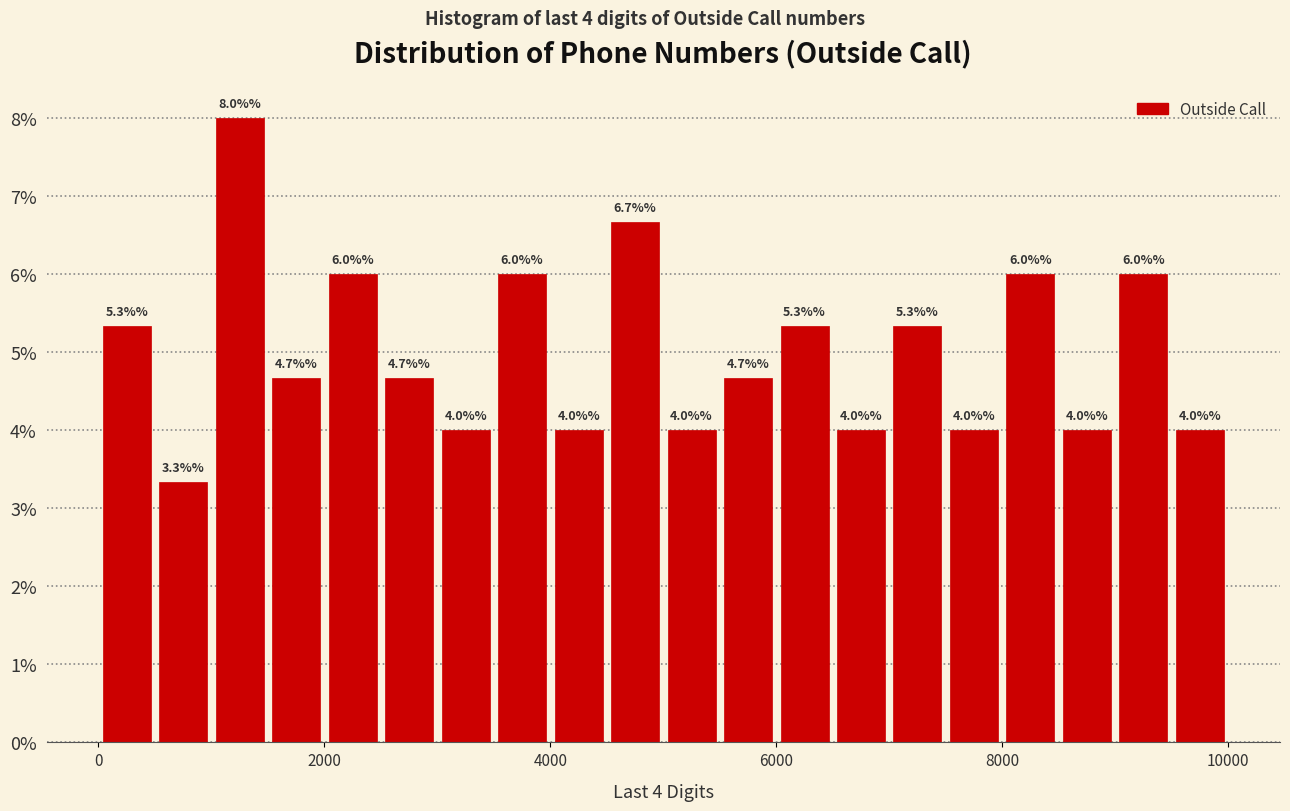

Around what value on the x-axis is the tallest bar? Give the approximate position of its centre, as read against the axis.

1200